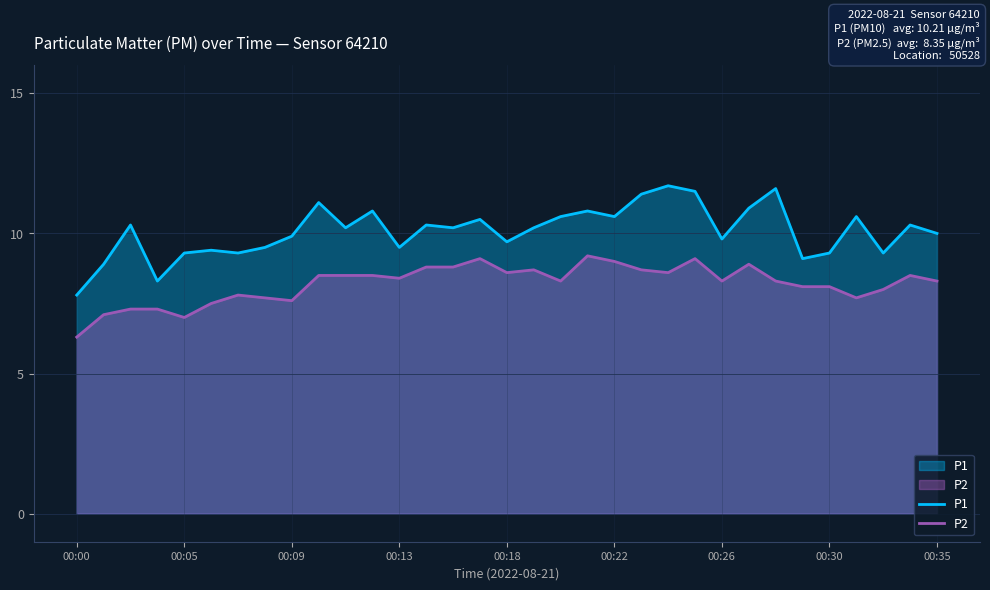

Which series has the largest total across all categories?

P1